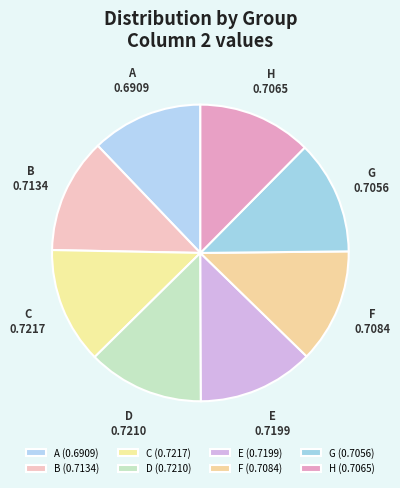

True or false: H accounts for 1% of the total.

False